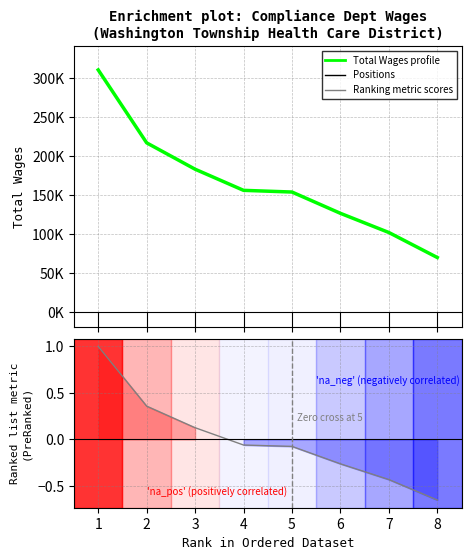

Approximately how many times larger is the value at 2 compared to 3?

1.2